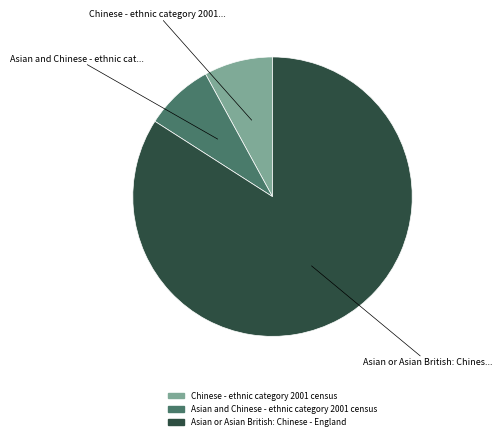

Combined, do Asian and Chinese - ethnic category 2001 census and Chinese - ethnic category 2001 census account for over 50%?

No